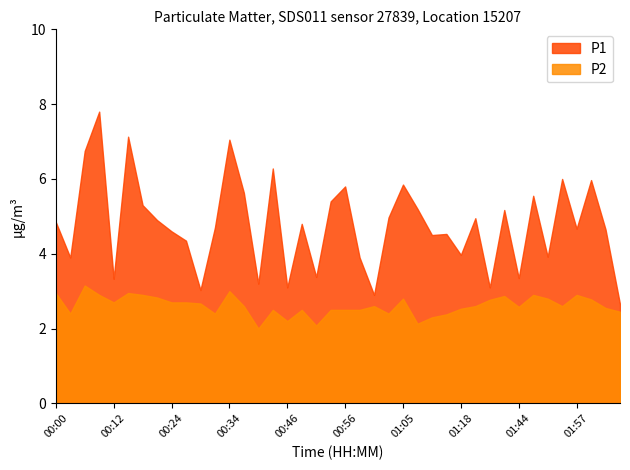

Between 01:03 and 01:13, which series saw the biggest shift?

P1